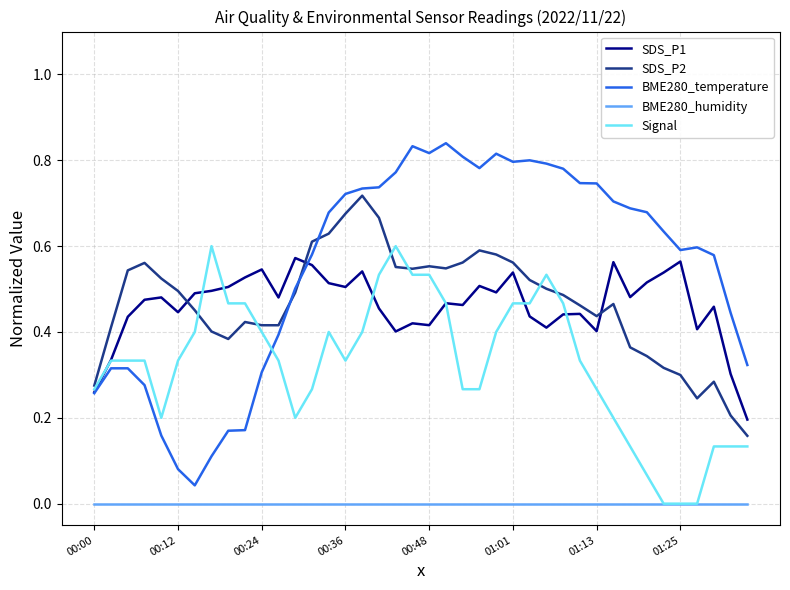

Which series has the largest total across all categories?

BME280_temperature